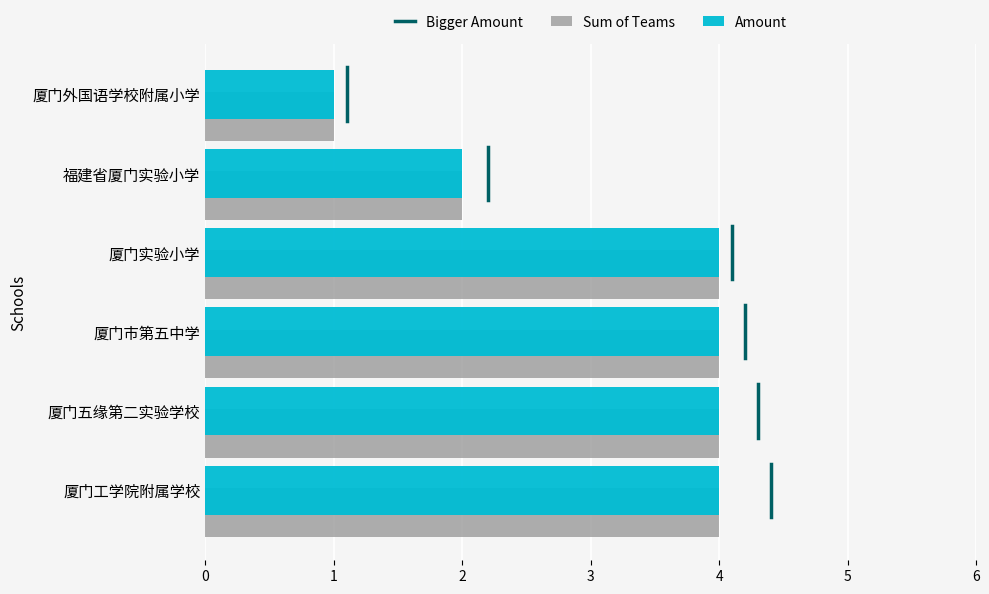

What is the average value of the Sum of Teams series?

3